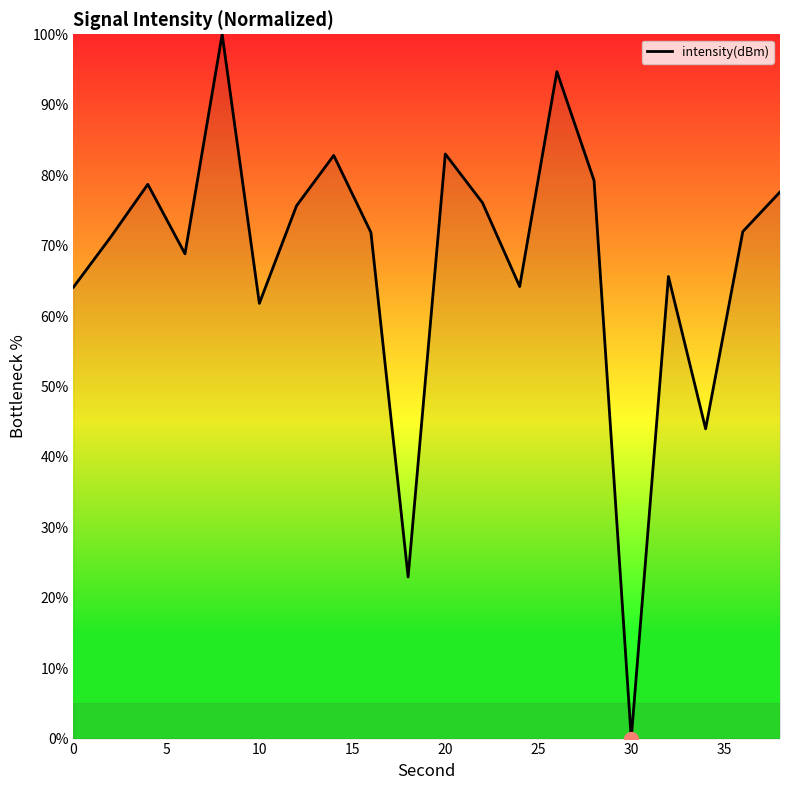

How many positive values are there?

19